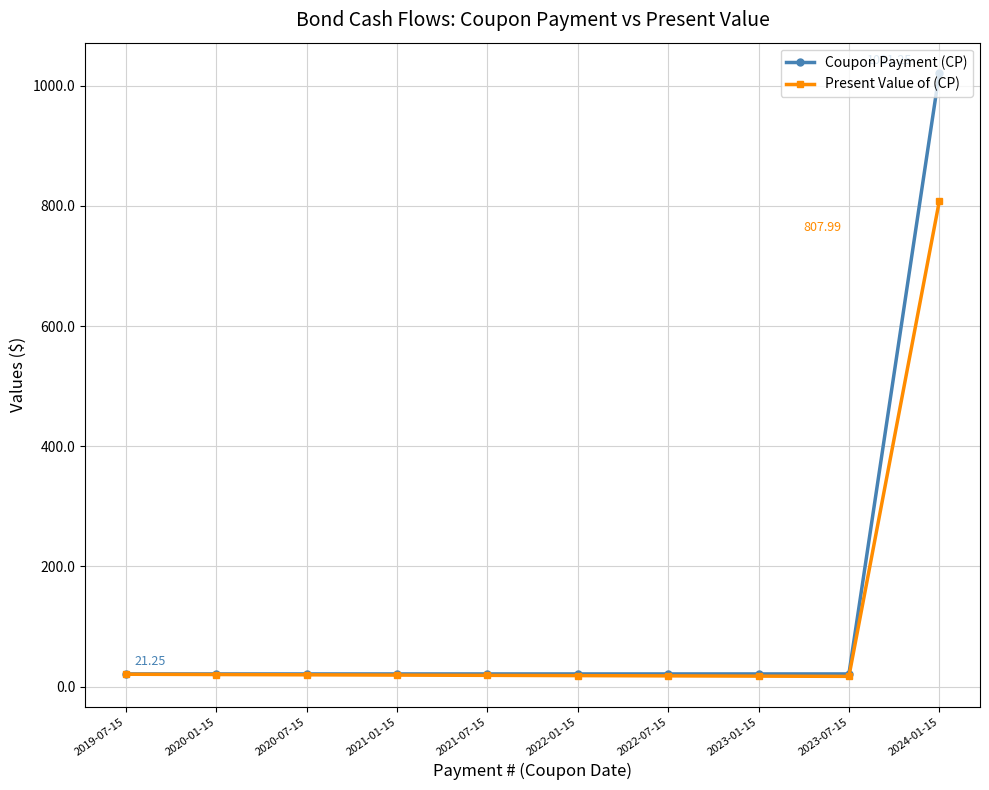

Rank the series by their maximum value, from highest to lowest.

Coupon Payment (CP), Present Value of (CP)